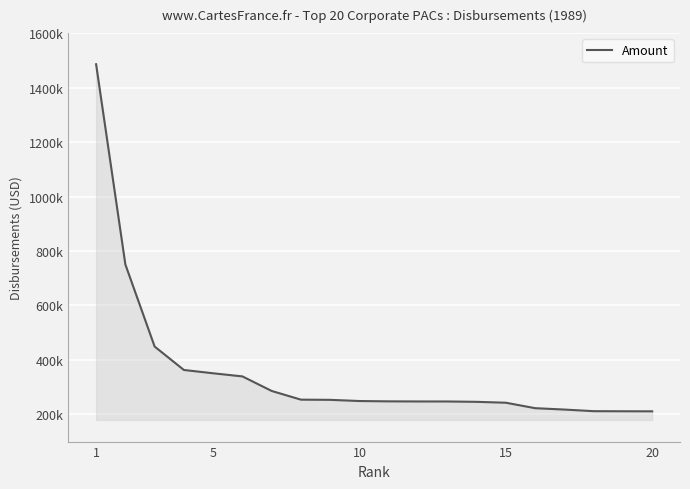

Does the chart display data point markers on the line(s)?

No